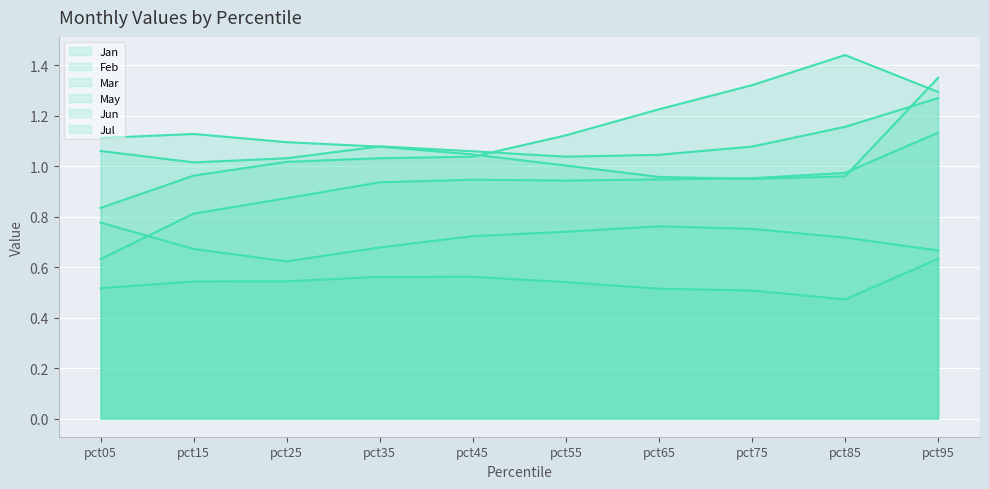

Reading left to right, list all the values displayed in this chart.

Jan: 0.5	0.5	0.5	0.6	0.6	0.5	0.5	0.5	0.5	0.6
Feb: 0.8	0.7	0.6	0.7	0.7	0.7	0.8	0.8	0.7	0.7
Mar: 0.8	1.0	1.0	1.0	1.0	1.1	1.2	1.3	1.4	1.3
May: 1.1	1.1	1.1	1.1	1.0	1.0	1.0	1.0	1.0	1.4
Jun: 1.1	1.0	1.0	1.1	1.1	1.0	1.0	1.1	1.2	1.3
Jul: 0.6	0.8	0.9	0.9	0.9	0.9	0.9	1.0	1.0	1.1